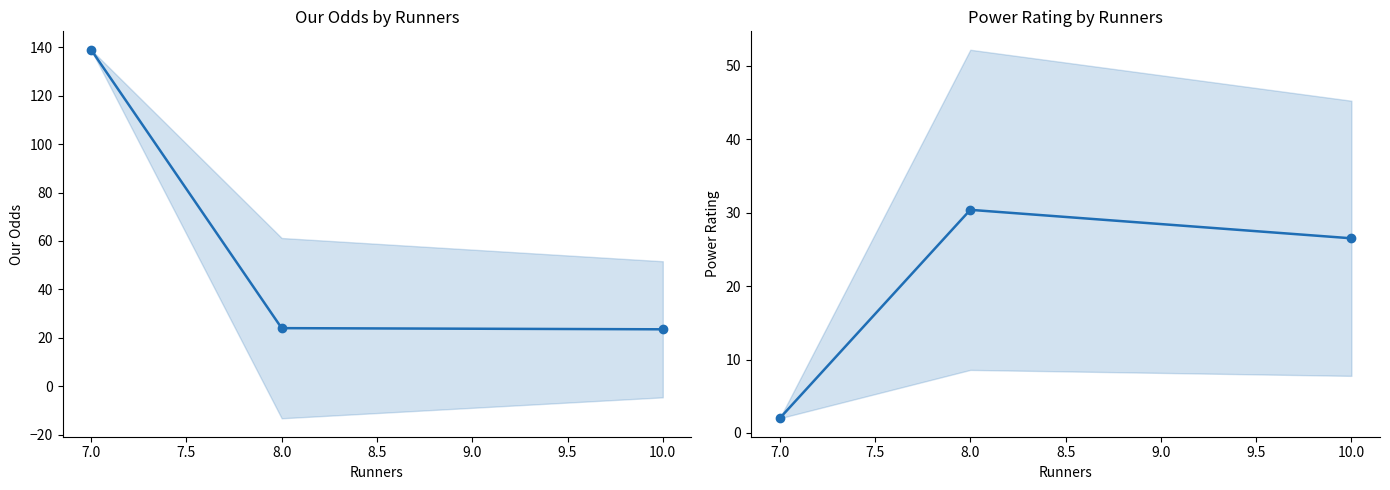

Is this an area chart (filled region under the line)?

No